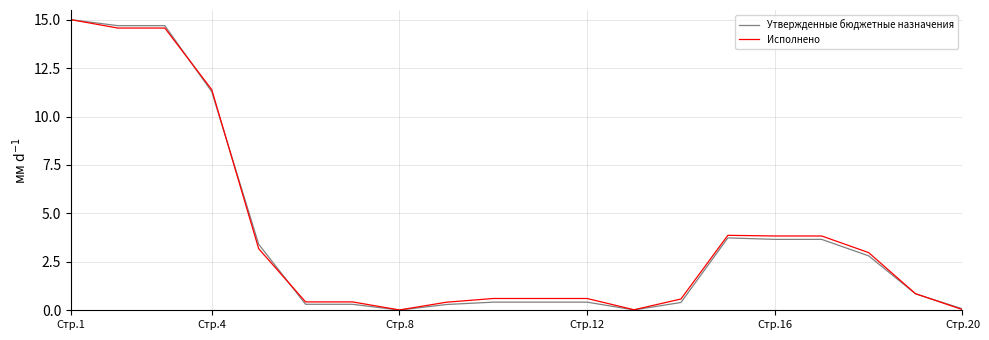

What is the greatest value displayed?

15.0